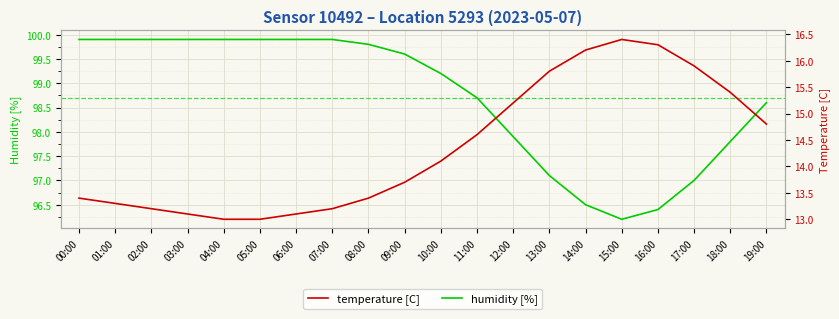

True or false: temperature [C] and humidity [%] cross at least once.

False